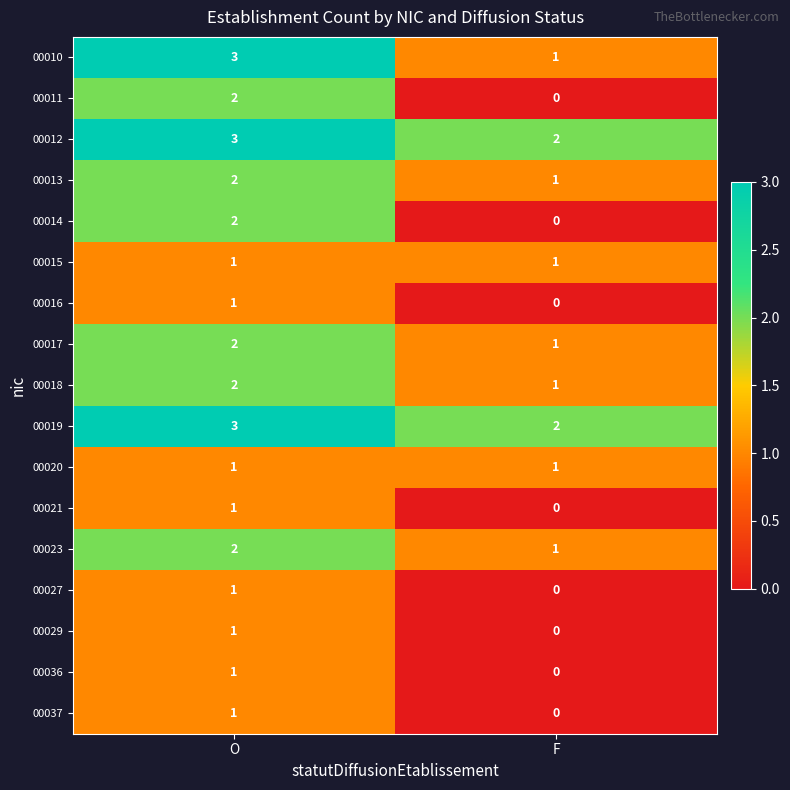

Count the number of categories in the chart.

2